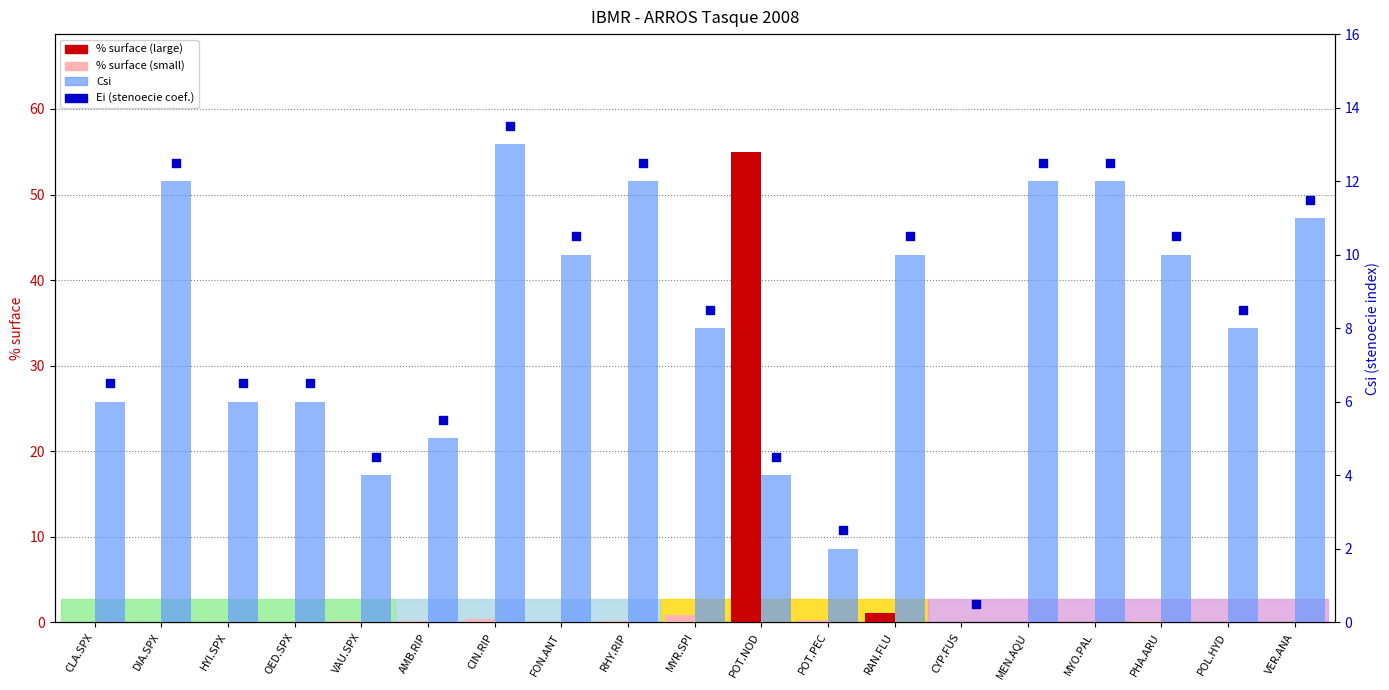

Which series reaches the maximum Y coordinate?

% surface